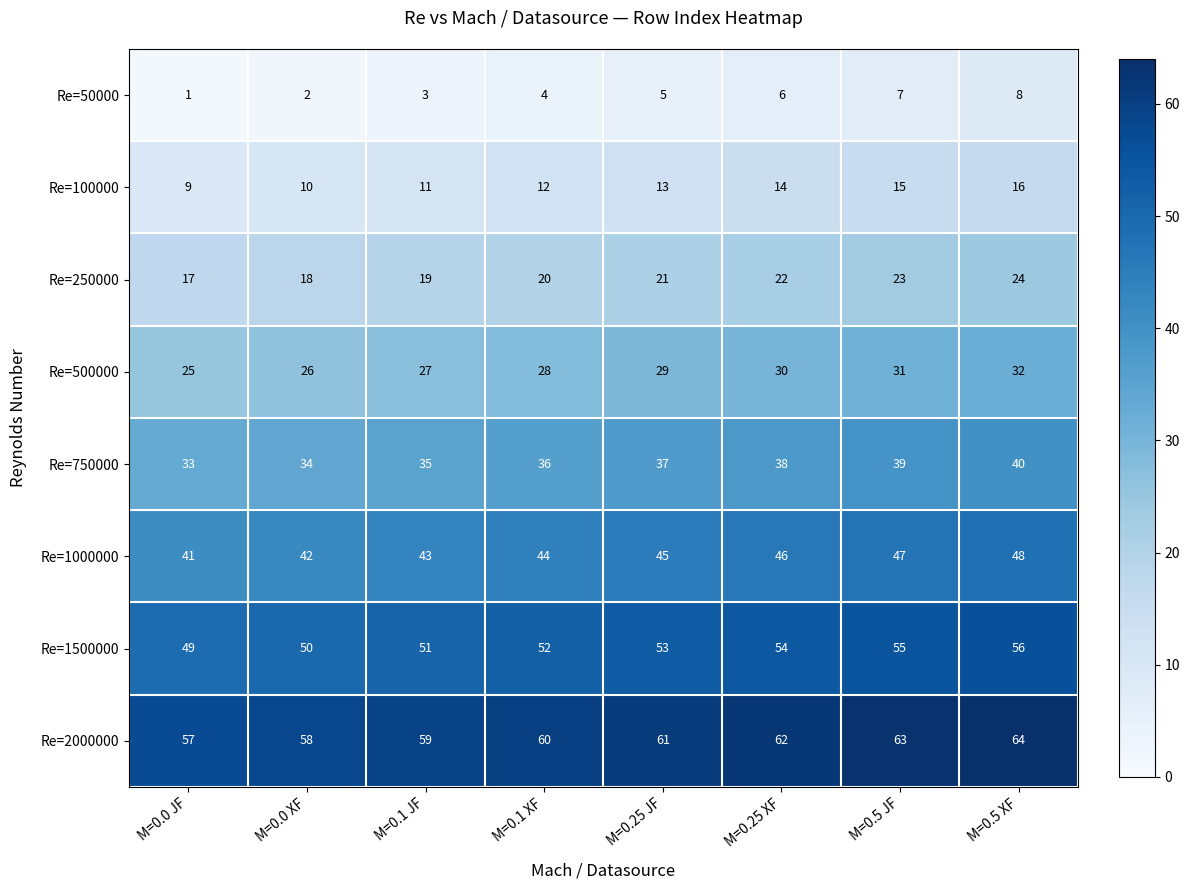

Rank the series at M=0.5 JF from lowest to highest value.

Re=50000, Re=100000, Re=250000, Re=500000, Re=750000, Re=1000000, Re=1500000, Re=2000000